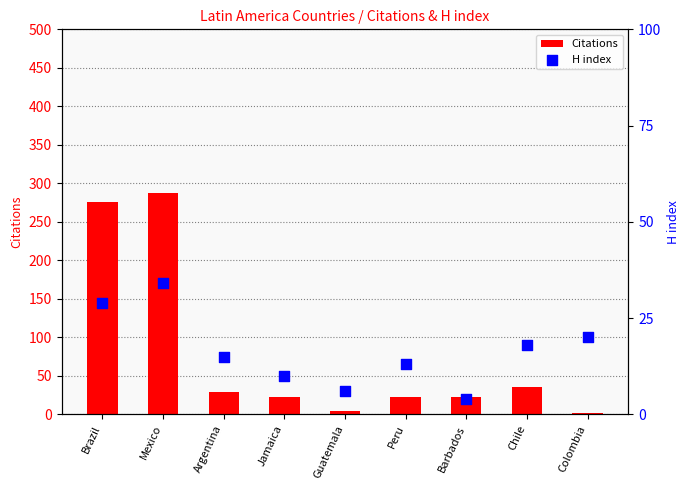

What is the total value across all series at Guatemala?

11